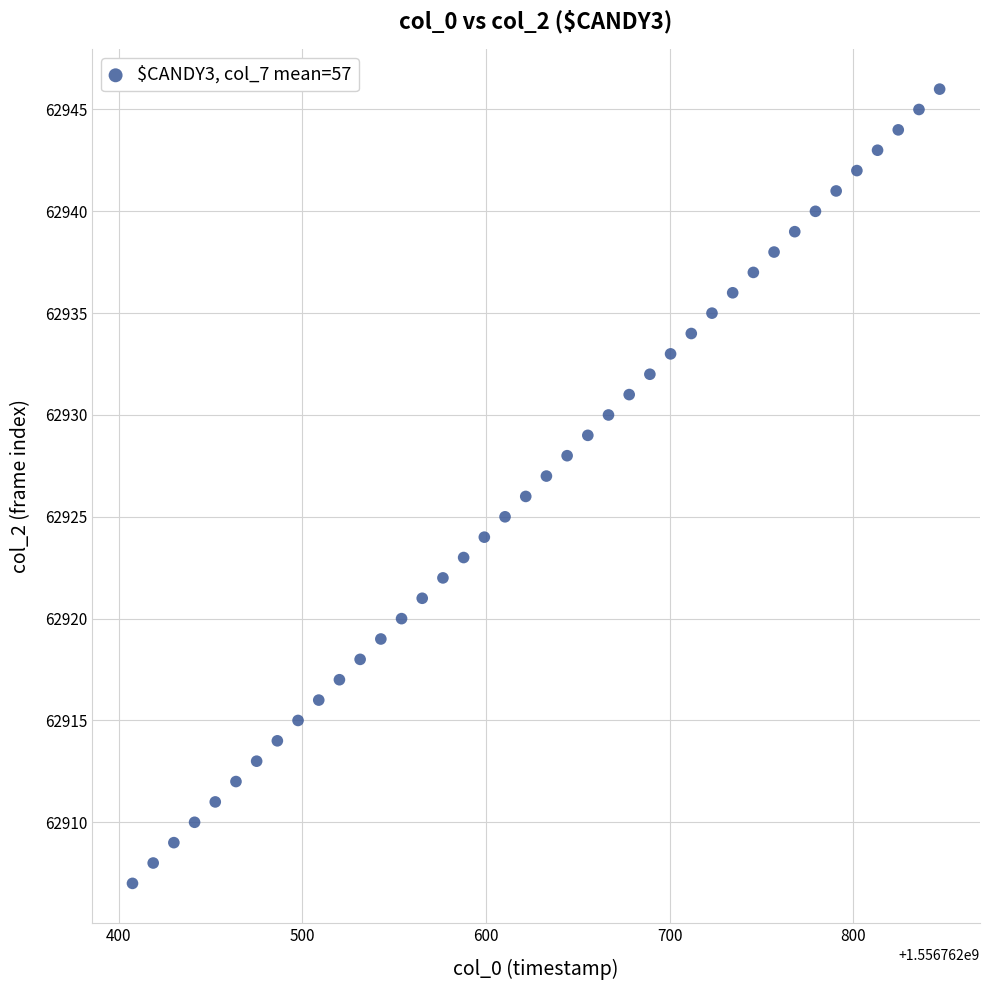

What is the range of Y values (max minus min)?

39